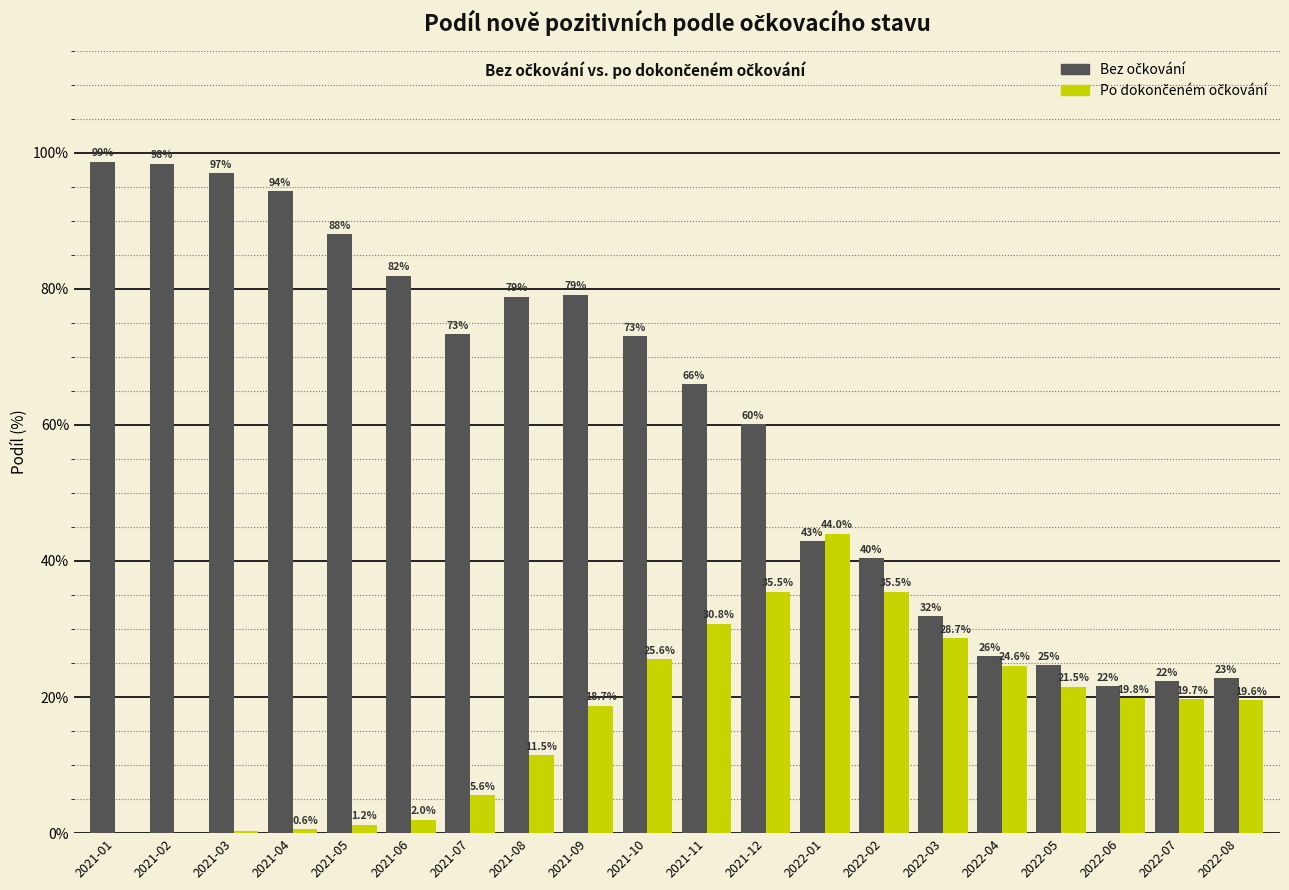

What is the maximum value shown in the chart?

98.7